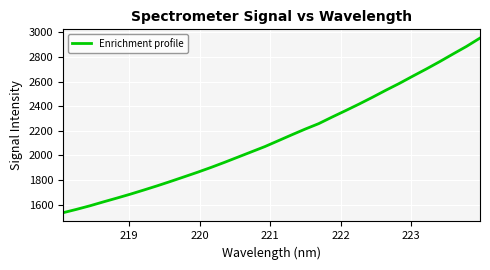

What is the maximum value shown in the chart?

2953.8